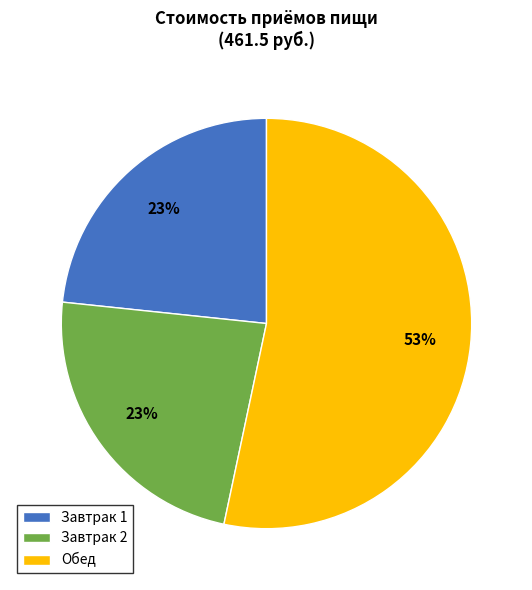

The Завтрак 1 slice represents 33% of the pie. True or false?

False